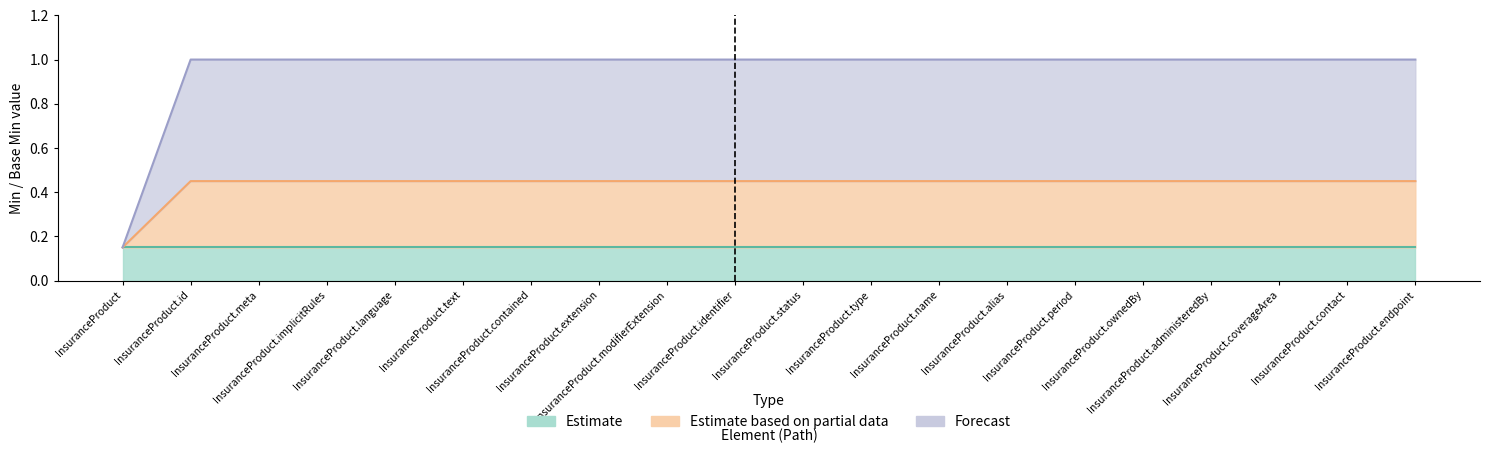

What is the label of the 10th point from the left?

InsuranceProduct.identifier